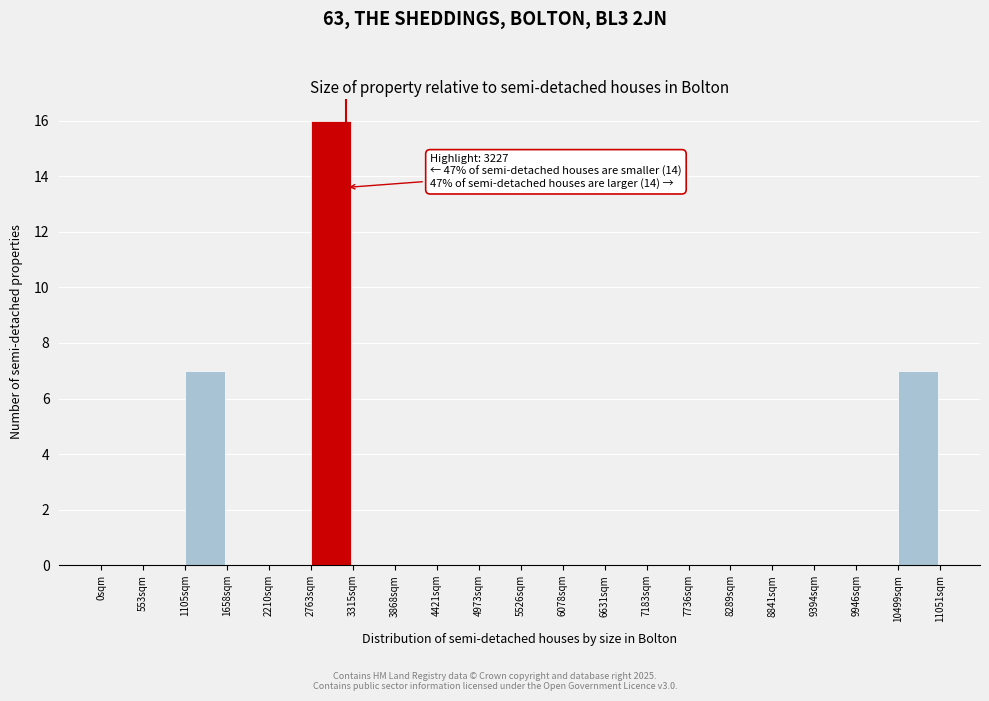

Which range on the x-axis has the tallest bar?

2800 to 3300